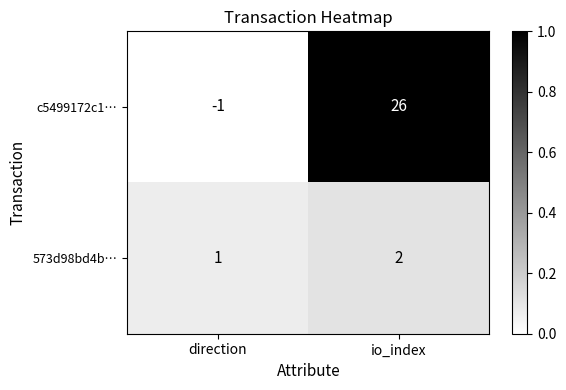

How many data points does each series have?

2